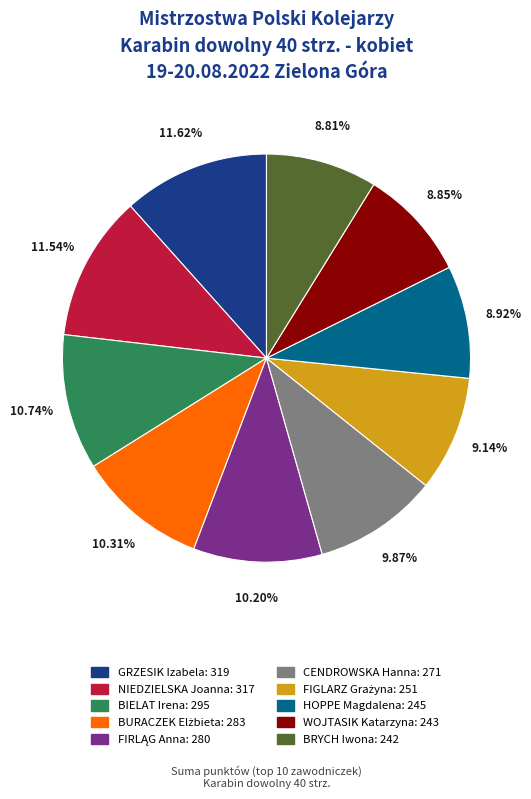

Is there a majority slice in this chart?

No